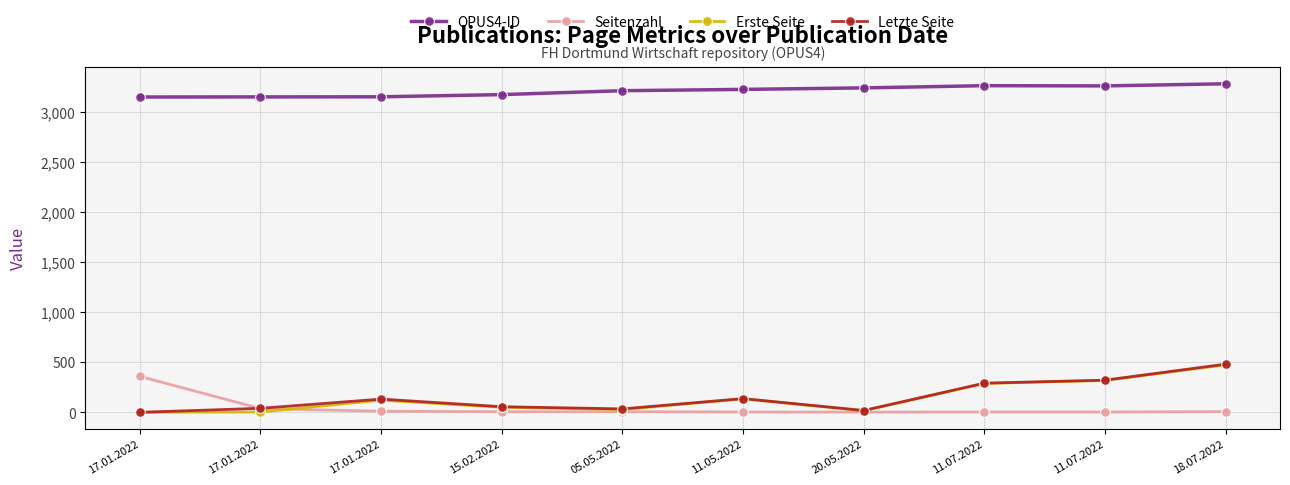

What are all the series names shown in the legend?

OPUS4-ID, Seitenzahl, Erste Seite, Letzte Seite